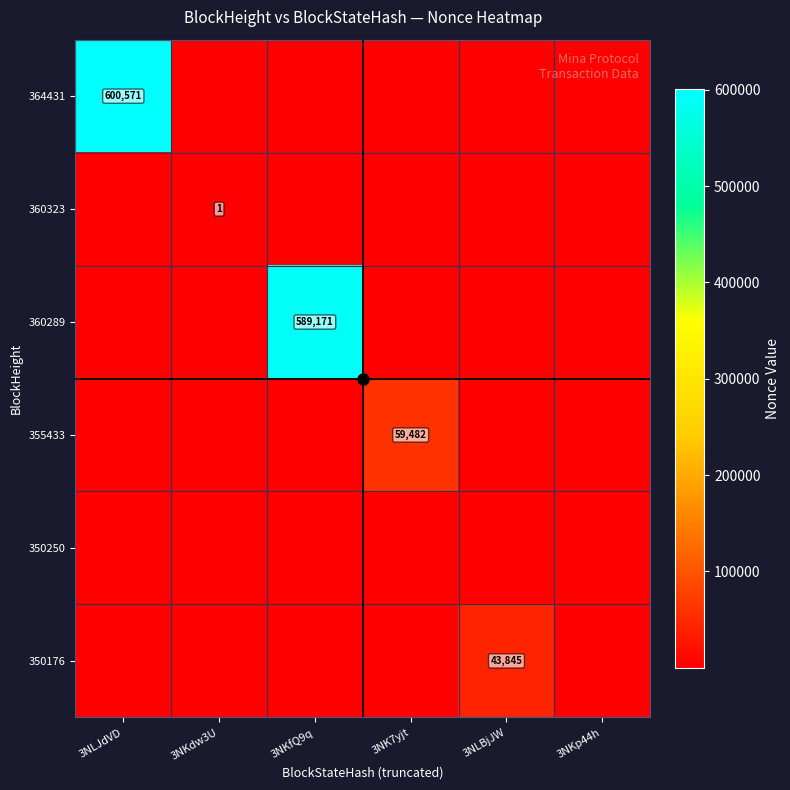

Count the number of data series in this chart.

6